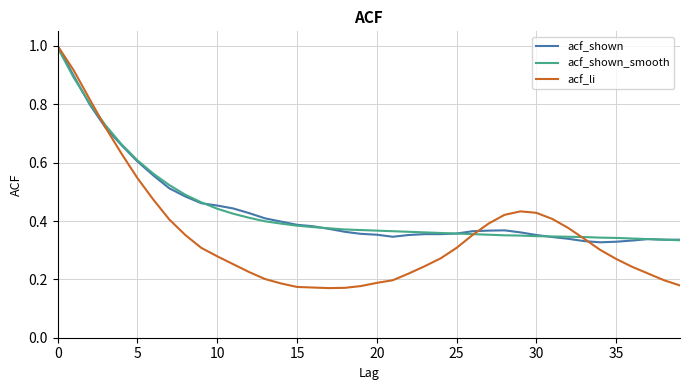

What is the maximum value shown in the chart?

1.0